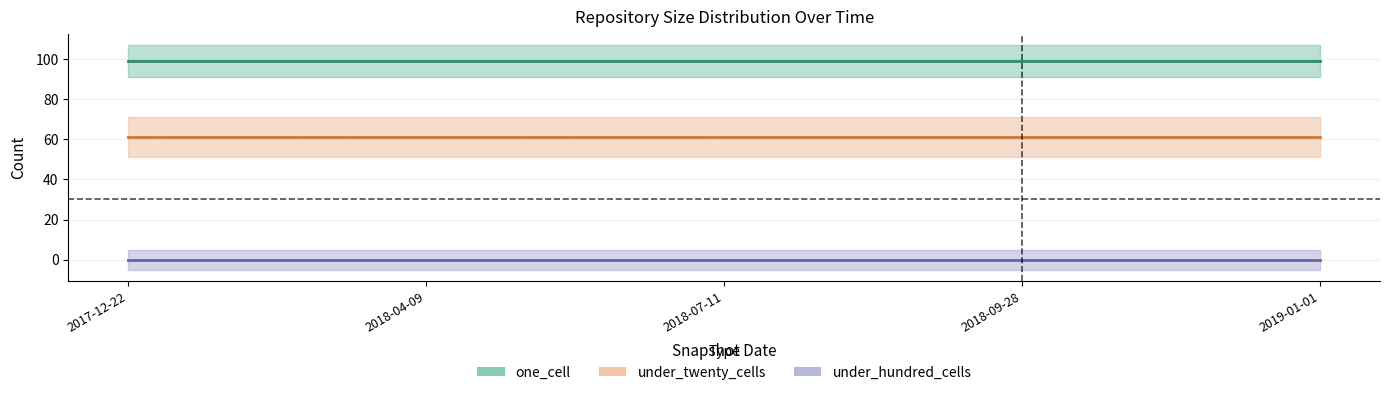

Between 2017-12-22 and 2019-01-01, which is larger?

2017-12-22